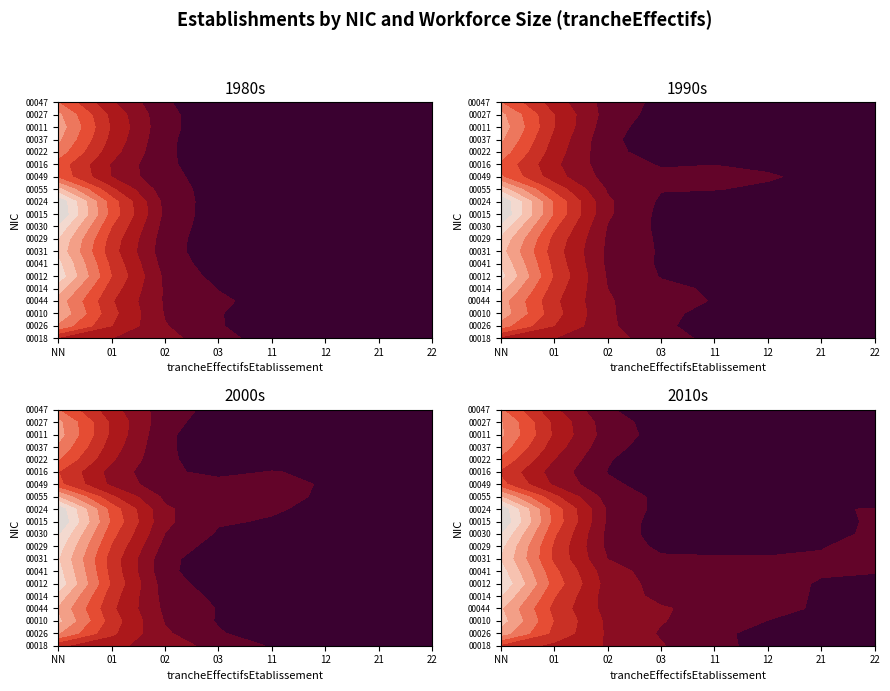

Between 11 and 21, which series saw the biggest shift?

00049